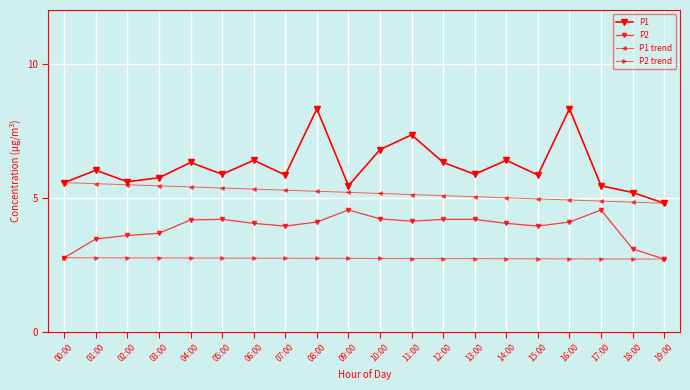

How many lines are shown in the chart?

4